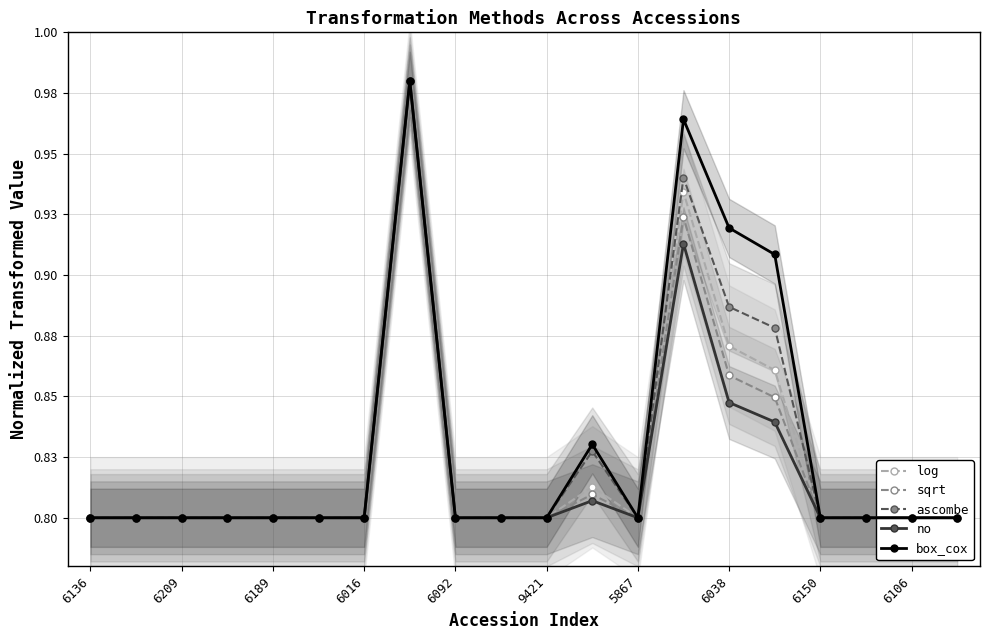

How many interior local valleys does the sqrt series have?

1